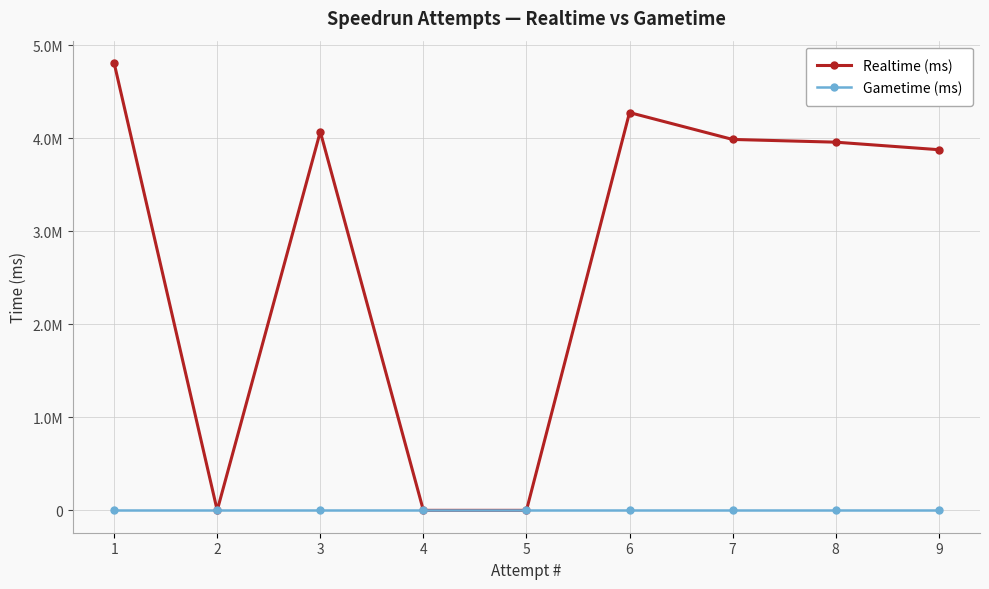

Does the chart display data point markers on the line(s)?

Yes